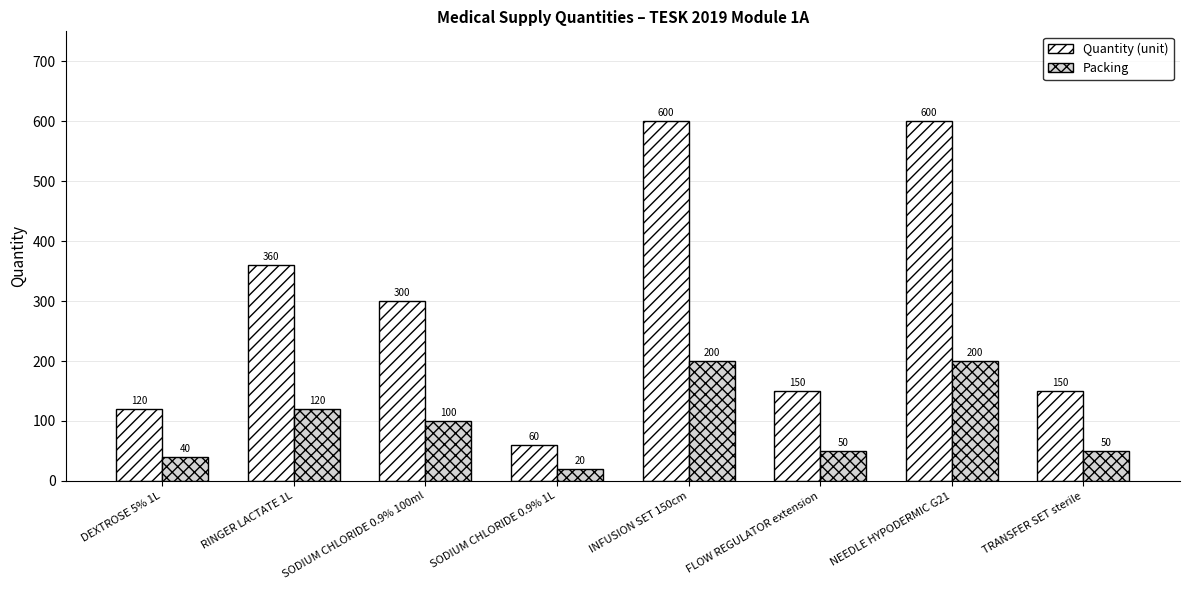

What are all the series names shown in the legend?

Quantity (unit), Packing